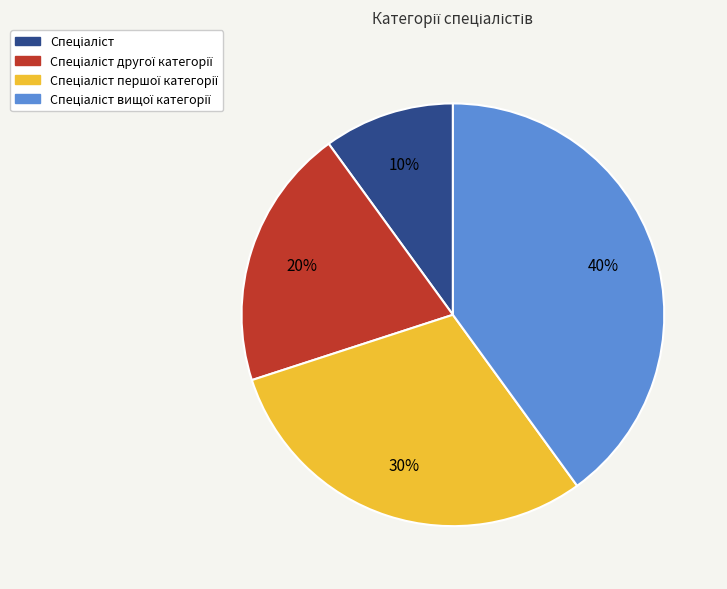

To the nearest percent, what is the difference between the largest and smallest slice percentages?

30%